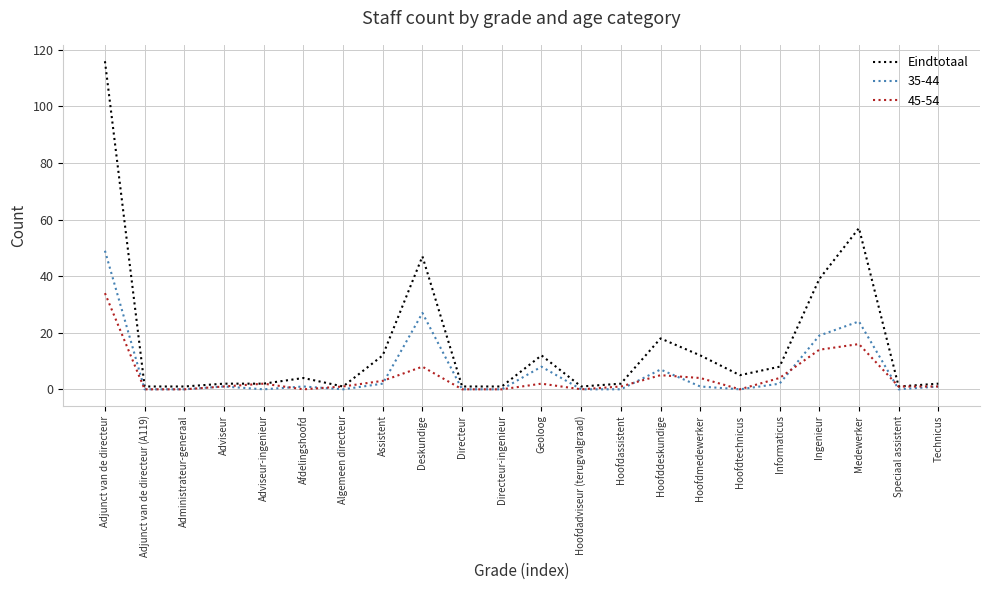

Does the chart have visible grid lines?

Yes